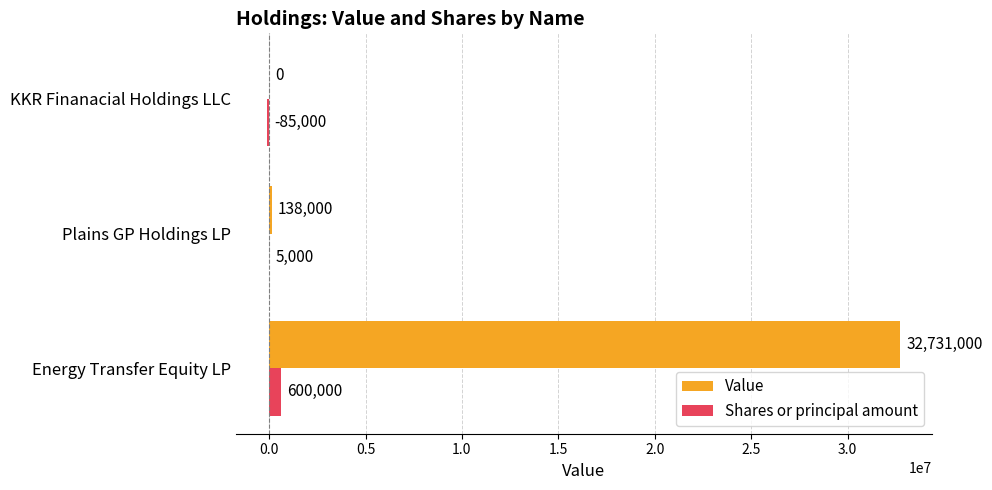

What value does the Shares or principal amount series have at KKR Finanacial Holdings LLC, to the nearest 10?

-85000